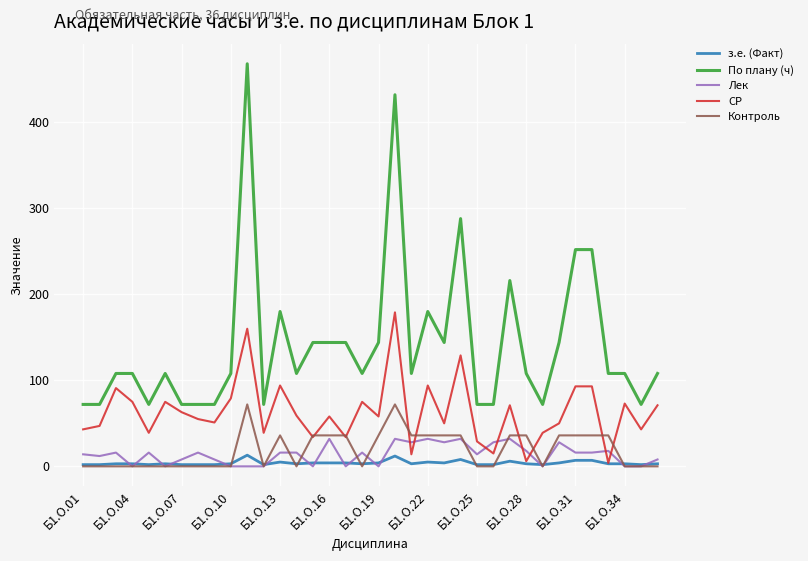

Which series has the widest spread of values?

По плану (ч)